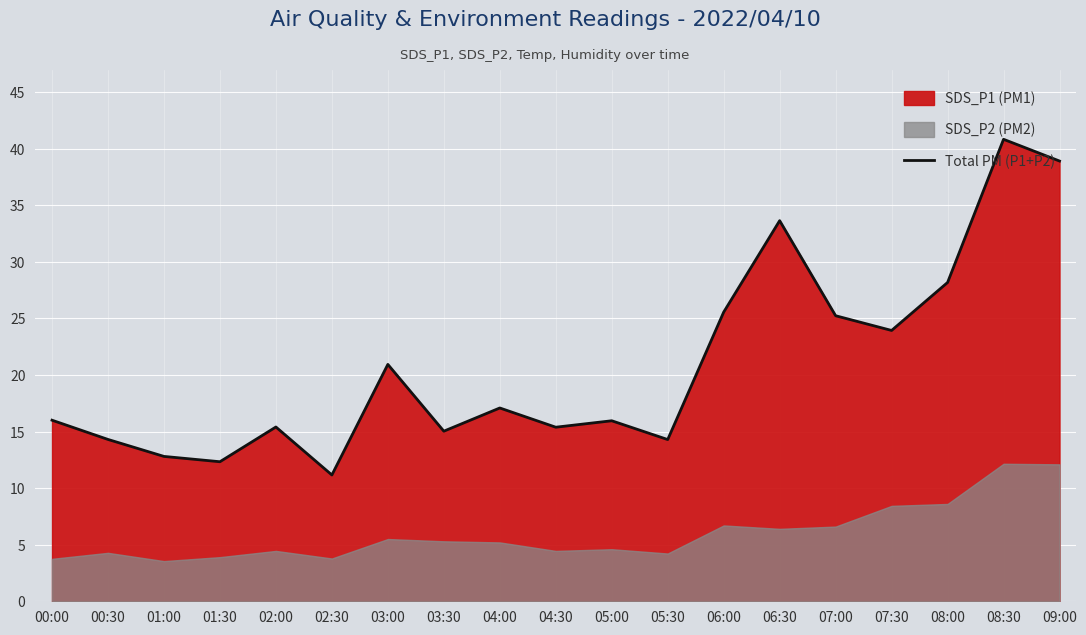

What is the maximum value shown in the chart?

40.8